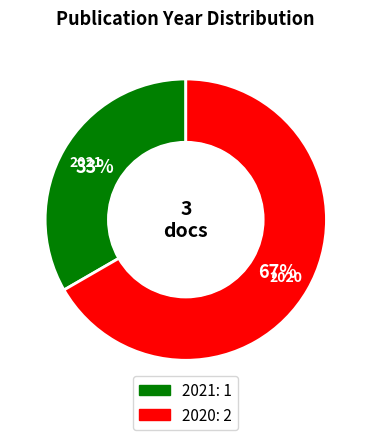

To the nearest percent, what is the average slice percentage?

50%